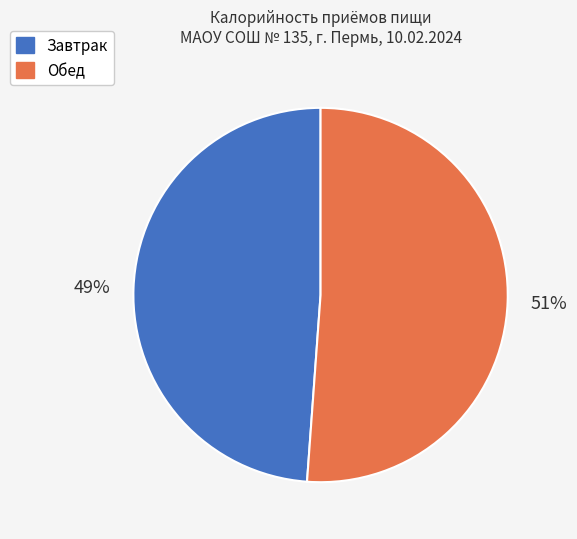

Which category has the smallest portion of the pie?

Завтрак